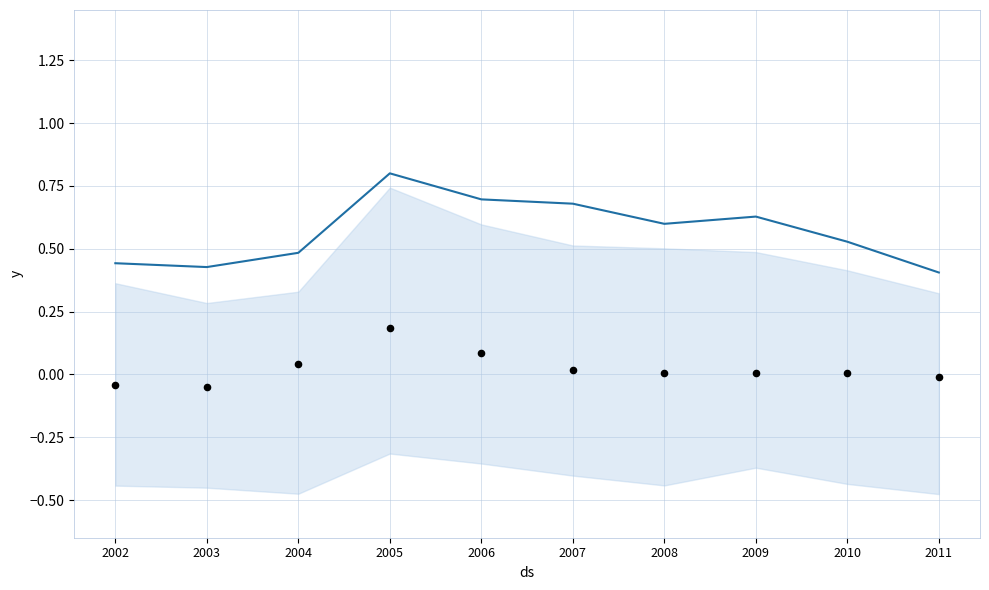

Is the value of observations at 2007 greater than the value of trend at 2007?

No